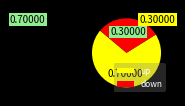

True or false: down accounts for 40% of the total.

False